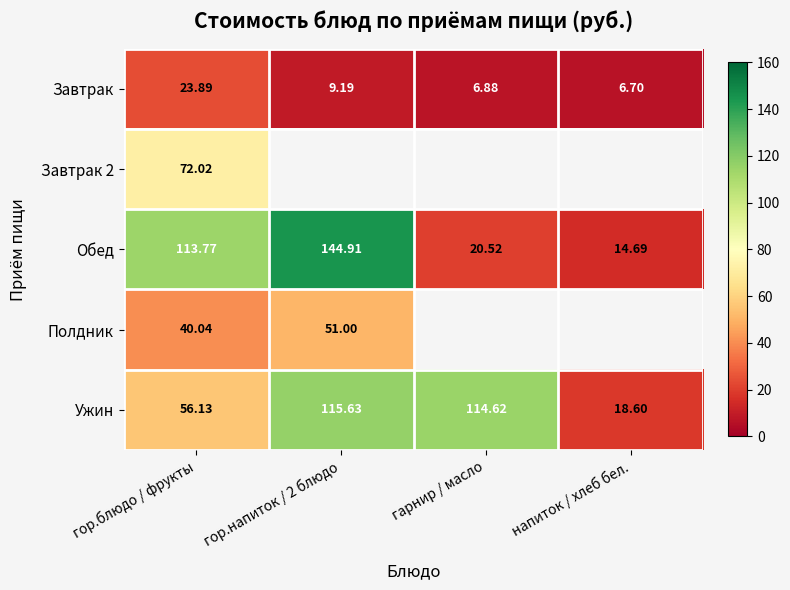

Read the Завтрак value at гор.напиток / 2 блюдо.

9.2